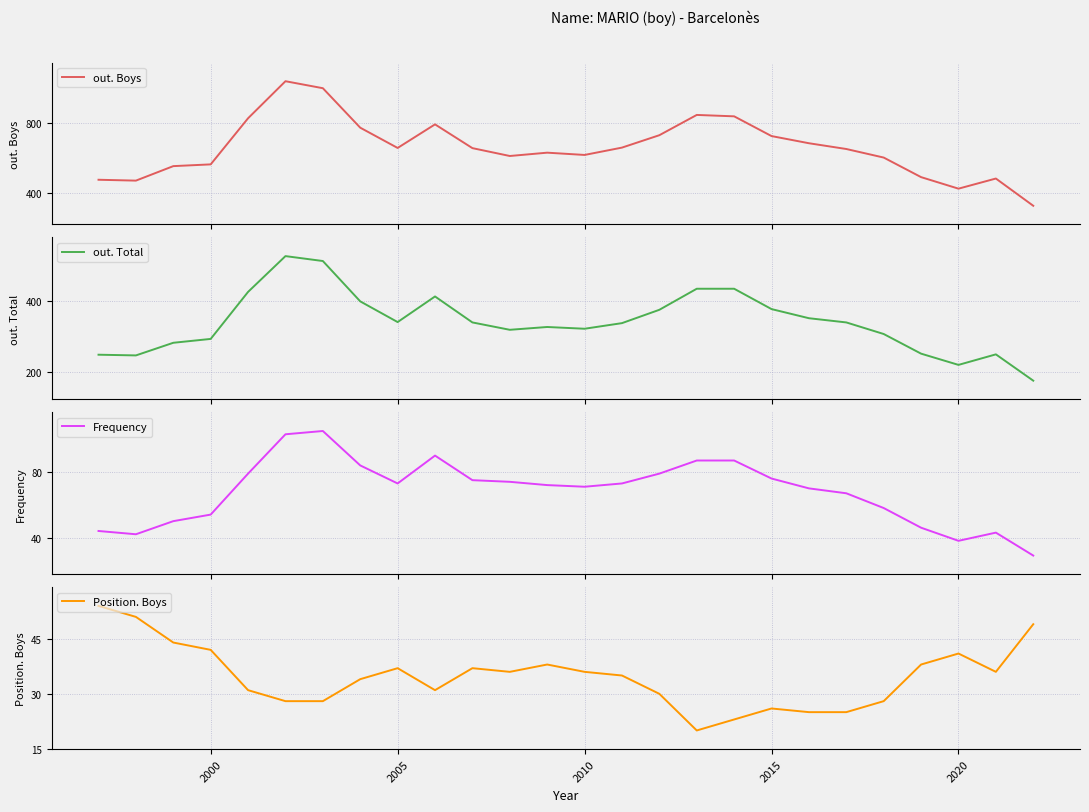

What is the sum of all Position. Boys values?

903